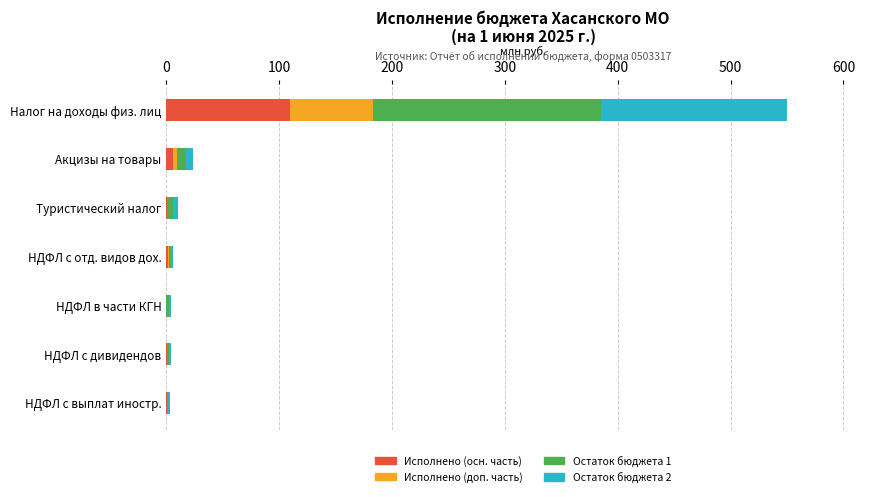

At which category is the sum across all series the highest?

Налог на доходы физ. лиц